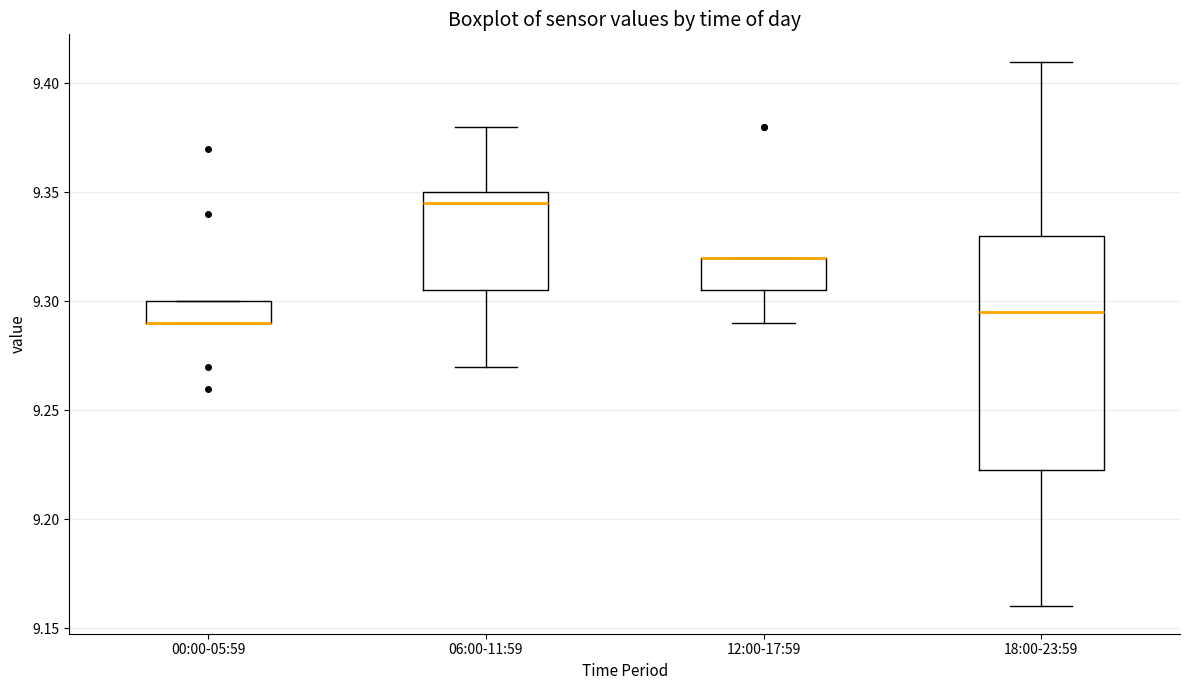

Reading left to right, transcribe this box plot: for each box, give where its median line is, the range the box spans, and where its two whiskers end, as read against the y-axis. The values are not printed on the chart, so give them approximately, as read against the axis.

00:00-05:59: median 9.290 (drawn on the box's lower edge), box 9.290 to 9.300, whiskers 9.290 to 9.300
06:00-11:59: median 9.345, box 9.305 to 9.350, whiskers 9.270 to 9.380
12:00-17:59: median 9.320 (drawn on the box's upper edge), box 9.305 to 9.320, whiskers 9.290 to 9.320
18:00-23:59: median 9.295, box 9.225 to 9.330, whiskers 9.160 to 9.410